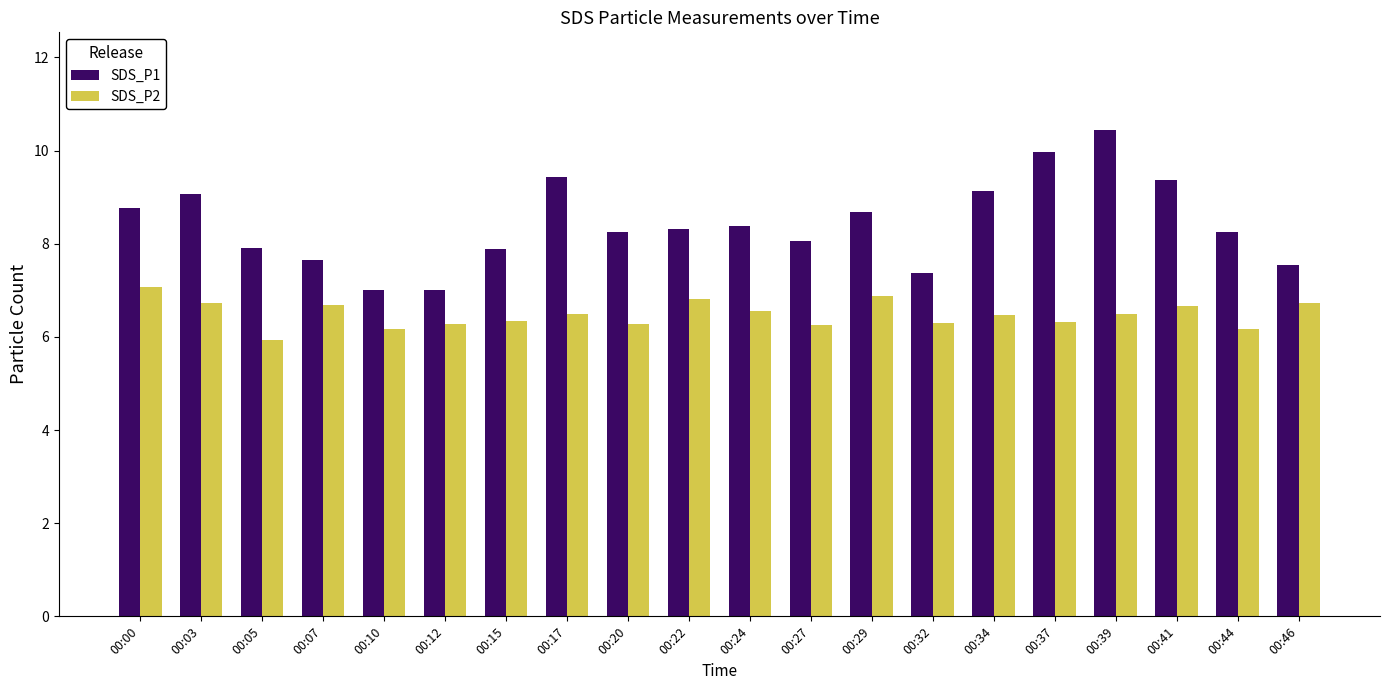

What is the sum of all SDS_P2 values?

129.7